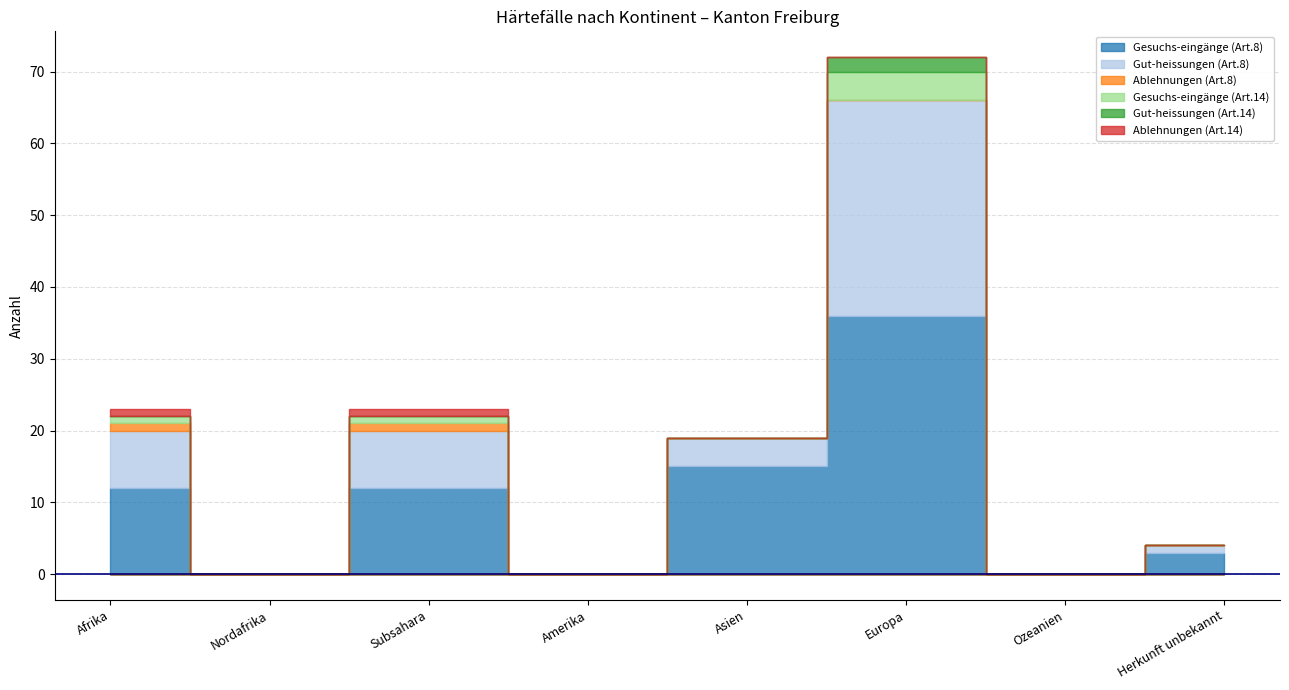

In Gesuchs-eingänge (Art.14), how many points are lower than both neighbors (excluding endpoints)?

1